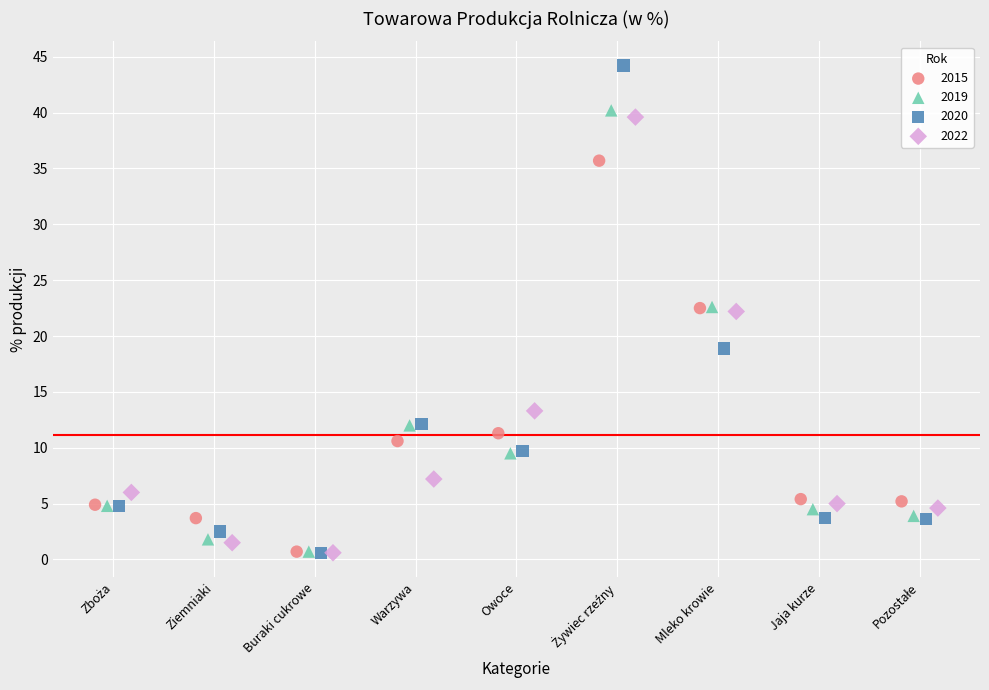

Which series has the widest spread of Y values?

2020